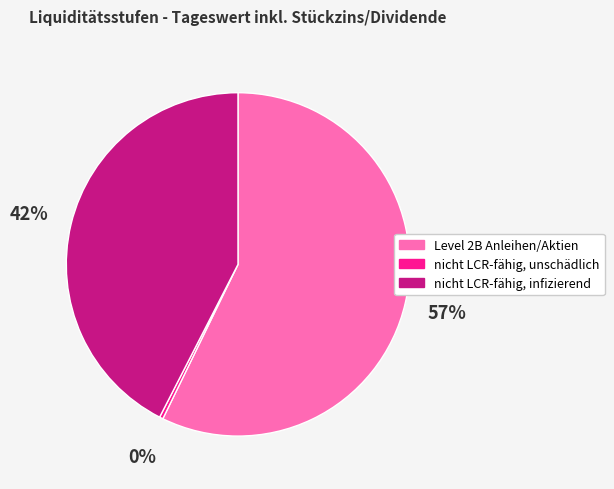

Does any single category account for the majority?

Yes